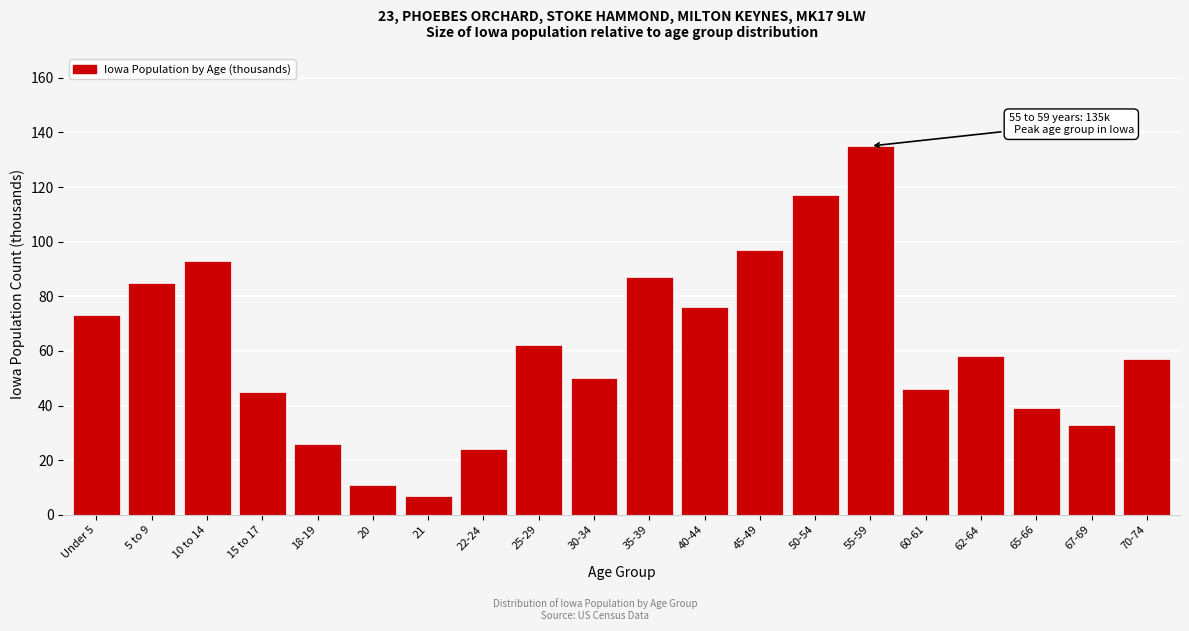

Reading left to right, extract all data points from this chart.

73	85	93	45	26	11	7	24	62	50	87	76	97	117	135	46	58	39	33	57